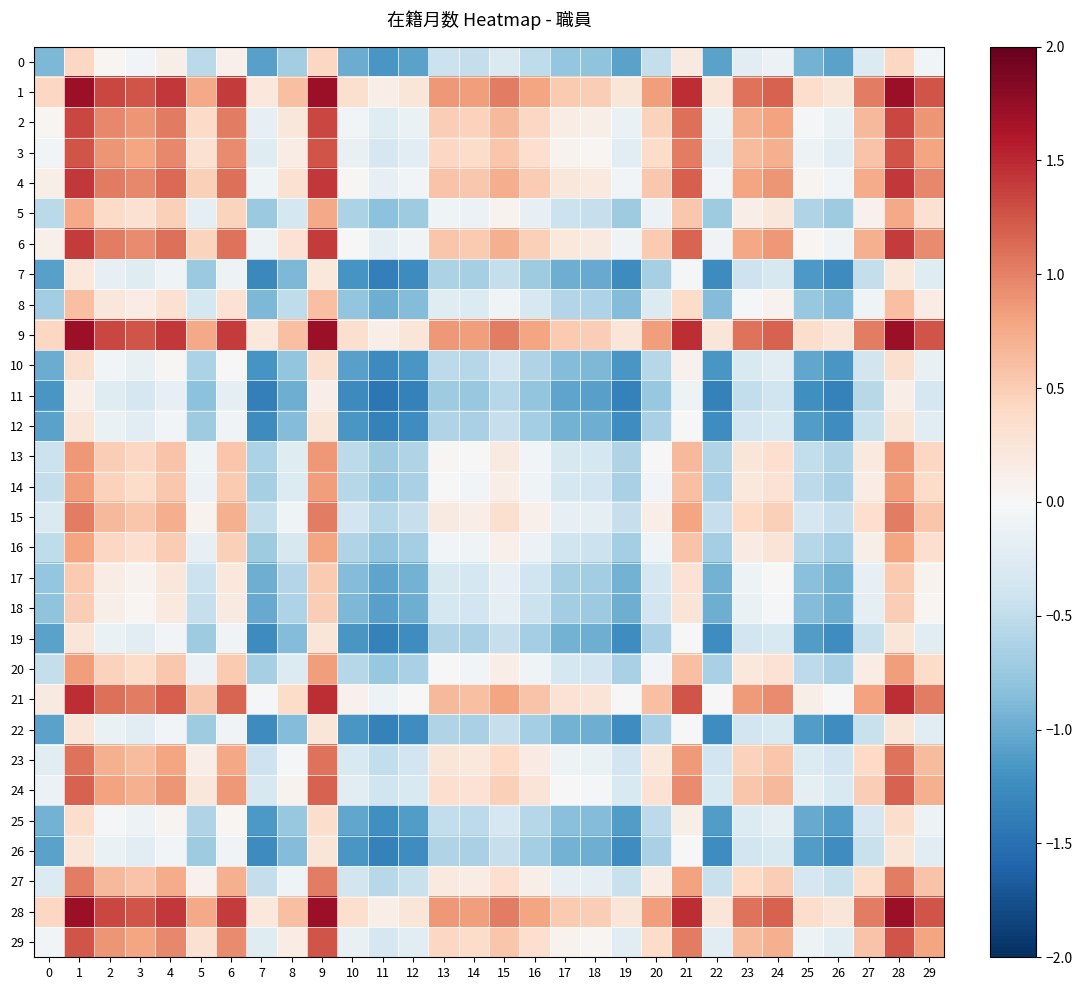

What is the difference between the highest and lowest values at 11?

1.6